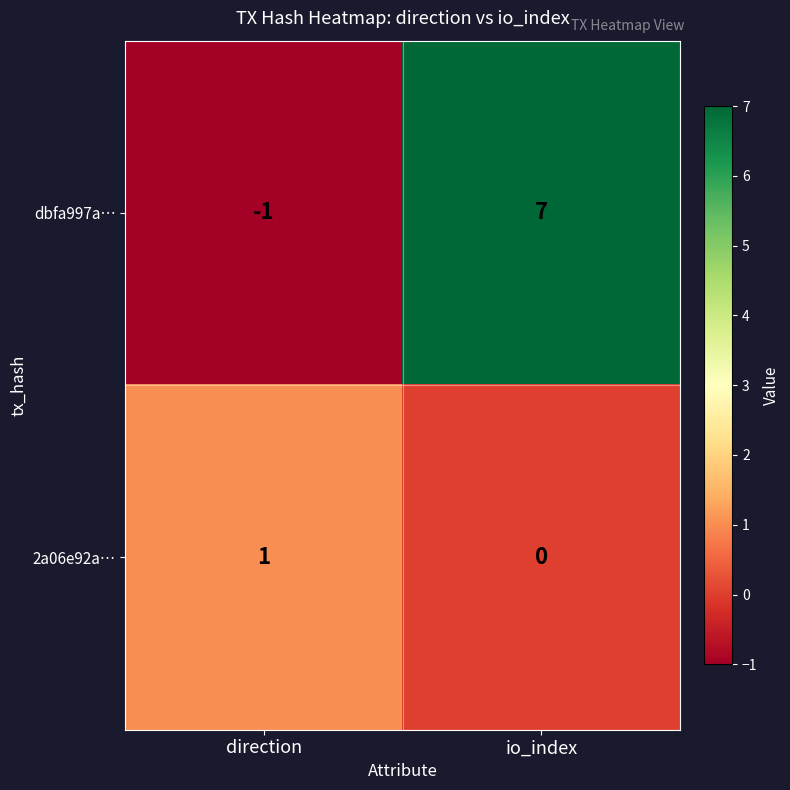

The value of dbfa997a… at io_index is 5. True or false?

False